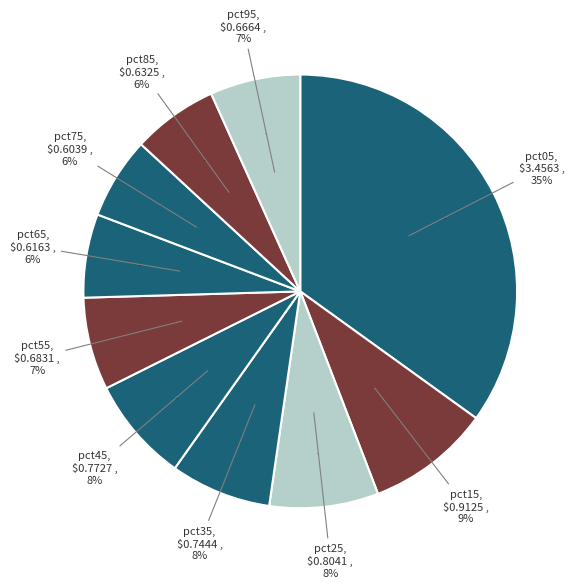

To the nearest percent, what portion does pct85 represent?

6%